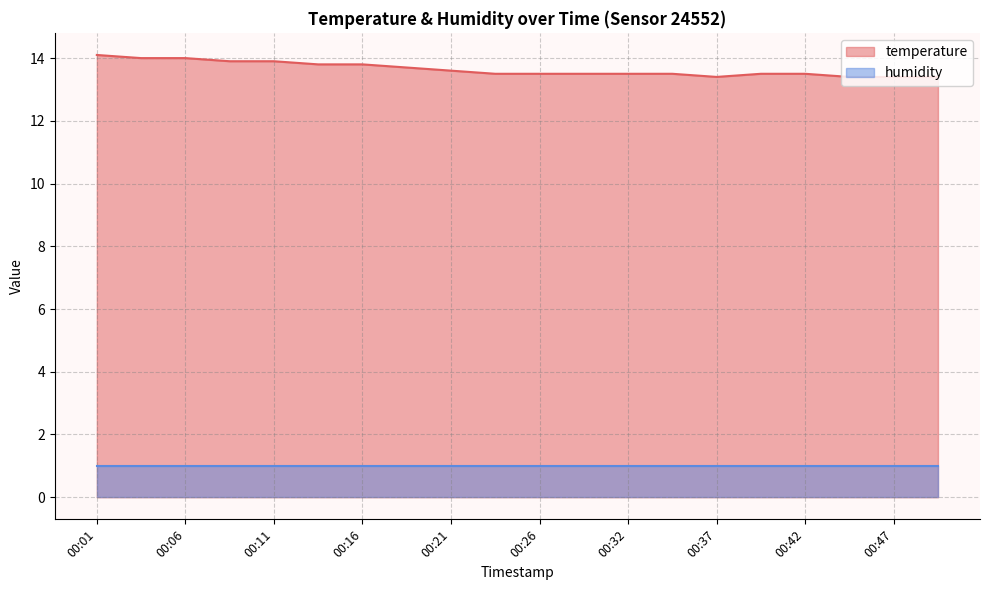

What is the change in value from 00:01 to 00:24?

-0.6